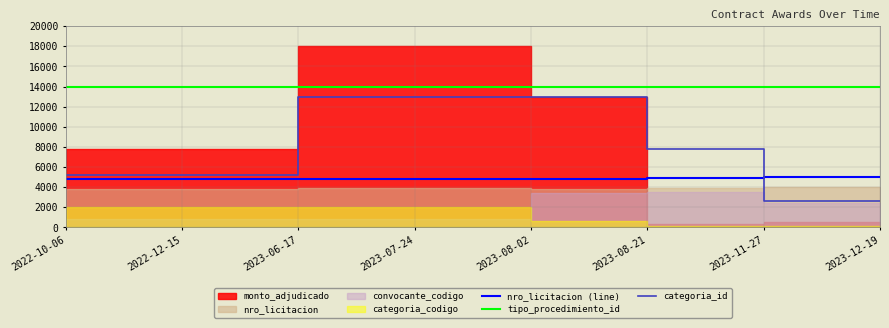

Is the value of categoria_id at 2022-12-15 greater than the value of tipo_procedimiento_id at 2022-10-06?

No